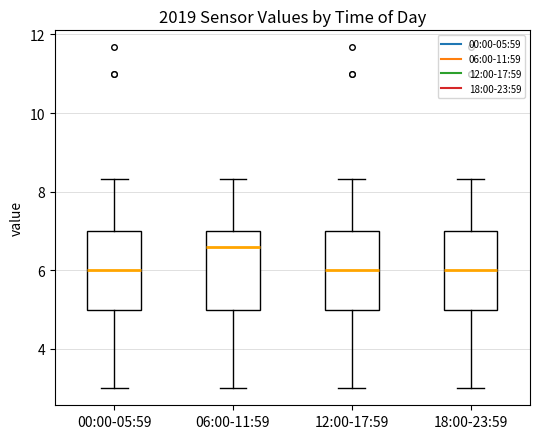

Reading left to right, read every box against the y-axis: the position of its median line, the range the box covers, and the ends of its whiskers. The values are not printed on the chart, so give them approximately, as read against the axis.

00:00-05:59: median 6.0, box 5.0 to 7.0, whiskers 3.0 to 8.4
06:00-11:59: median 6.6, box 5.0 to 7.0, whiskers 3.0 to 8.4
12:00-17:59: median 6.0, box 5.0 to 7.0, whiskers 3.0 to 8.4
18:00-23:59: median 6.0, box 5.0 to 7.0, whiskers 3.0 to 8.4